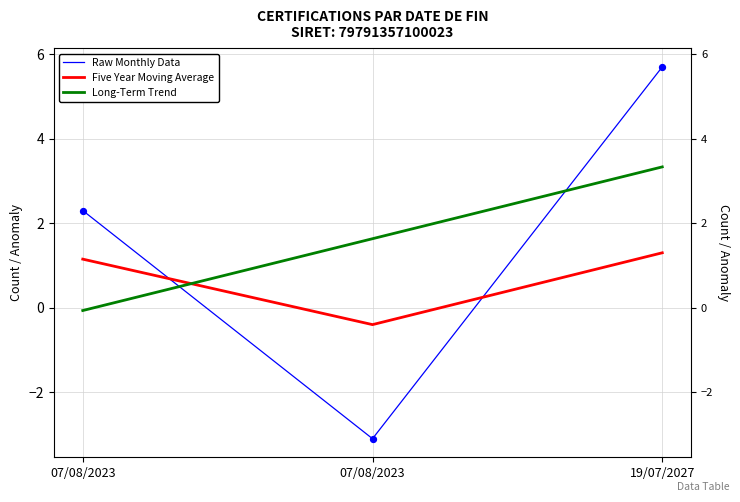

Which series reaches the minimum Y coordinate?

Raw Monthly Data